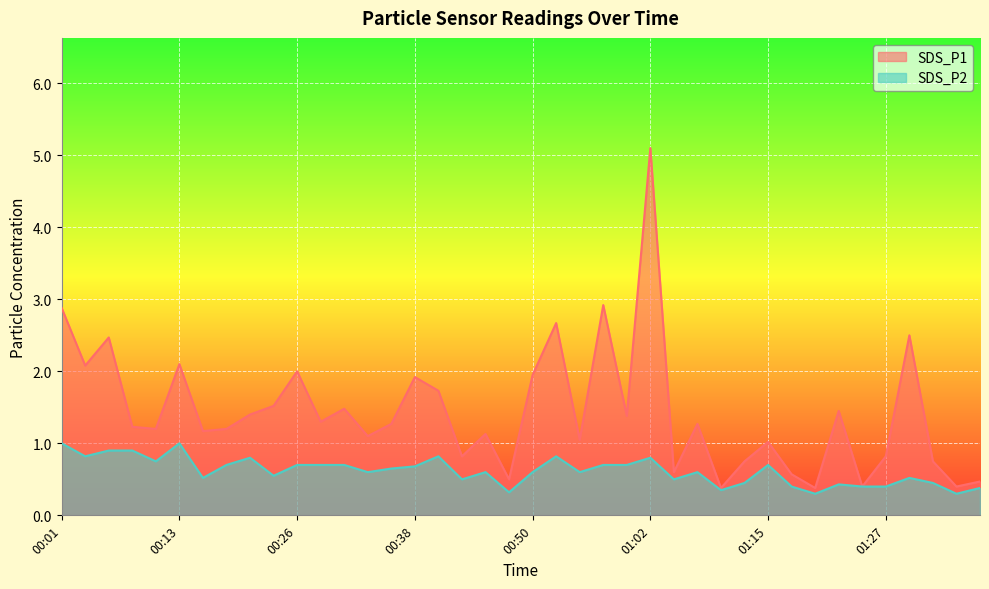

Rank the categories by SDS_P2 value from highest to lowest.

00:01, 00:13, 00:06, 00:08, 00:03, 00:40, 00:52, 00:21, 01:02, 00:11, 00:18, 00:26, 00:28, 00:30, 00:57, 01:00, 01:15, 00:38, 00:35, 00:33, 00:45, 00:50, 00:55, 01:07, 00:23, 00:16, 01:30, 00:43, 01:05, 01:12, 01:32, 01:22, 01:17, 01:25, 01:27, 01:37, 01:10, 00:48, 01:20, 01:35